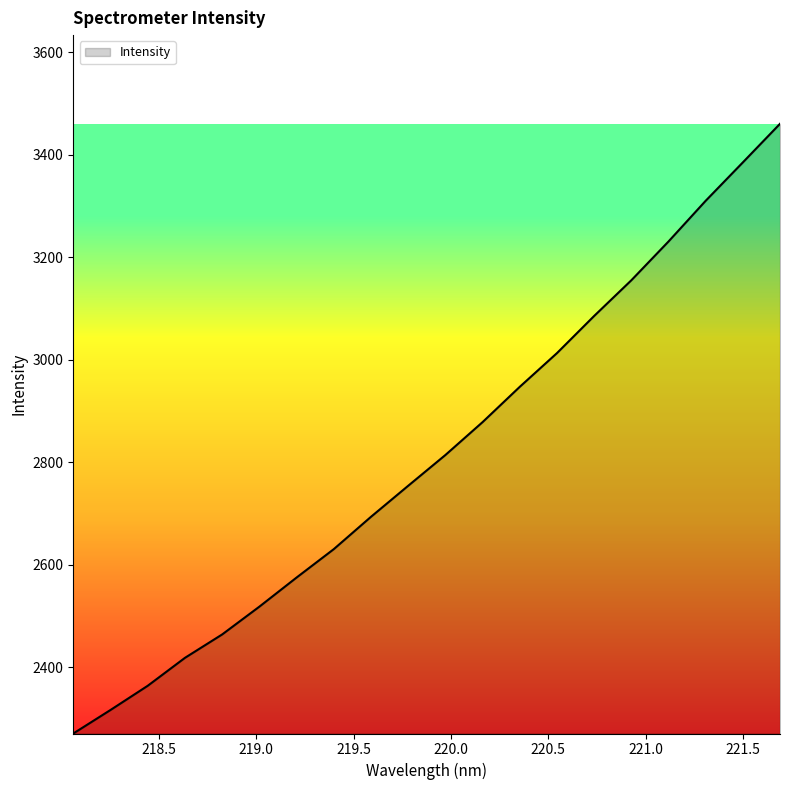

What is the greatest value displayed?

3460.4